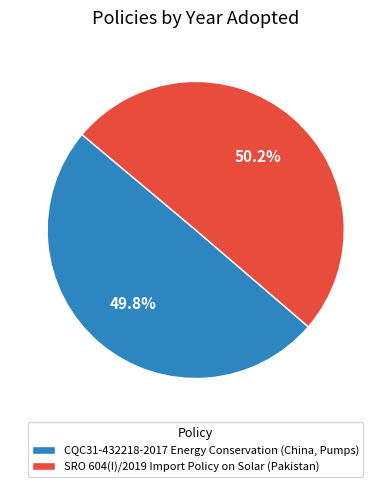

Is there any slice that represents more than half of the pie?

Yes